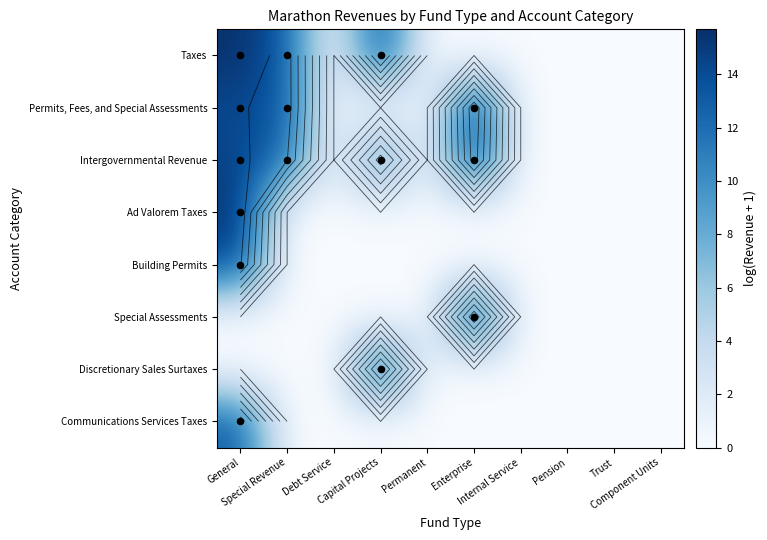

At which category is the sum across all series the highest?

General